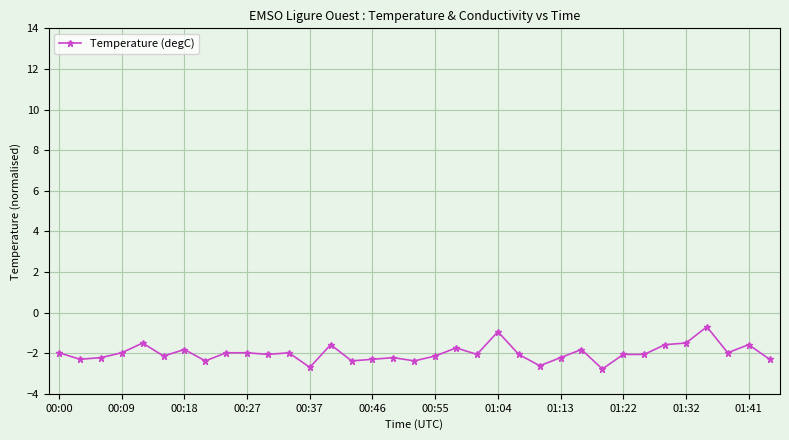

What is the value of the 15th point from the left?

-2.4